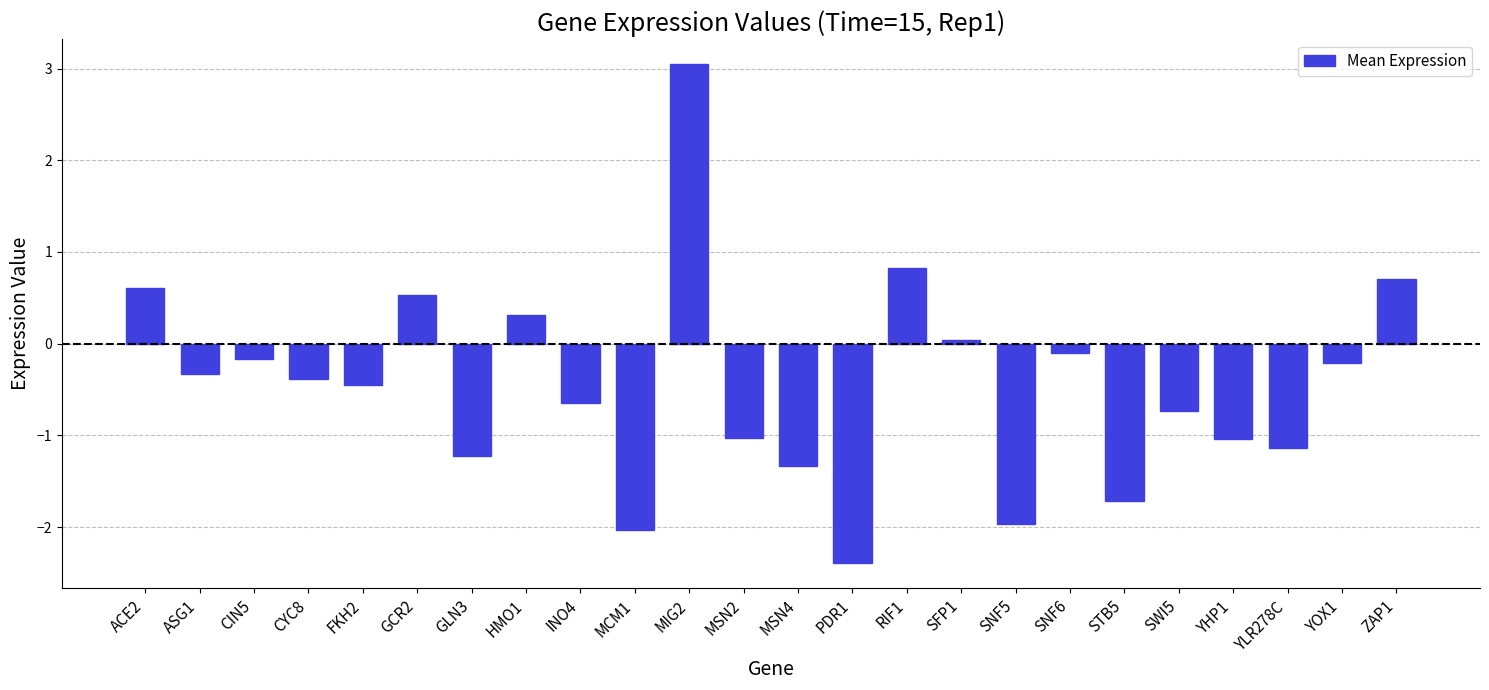

The value at STB5 is -0.6. True or false?

False